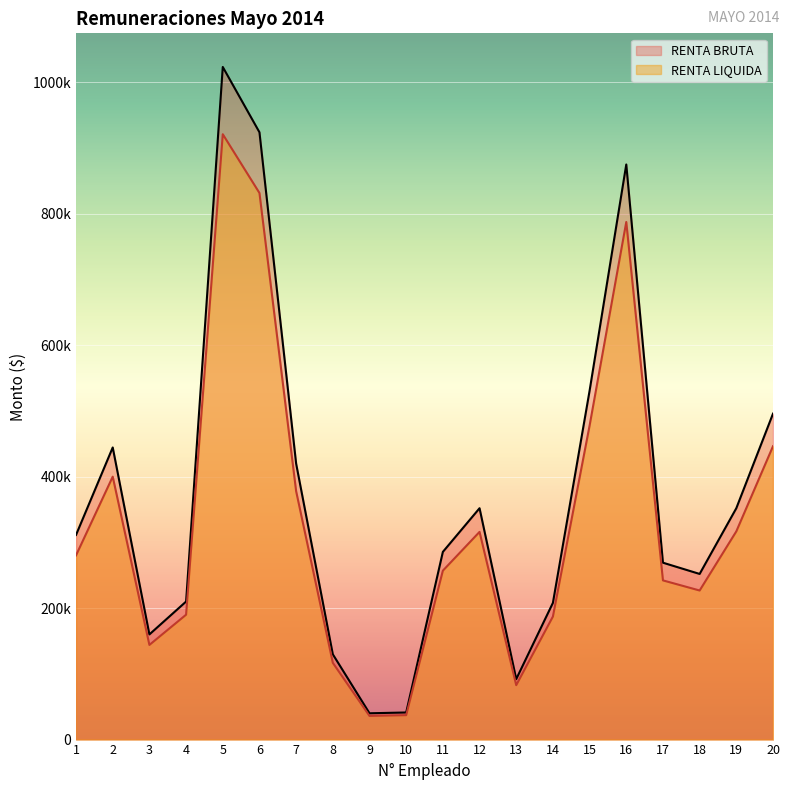

What is the difference between the maximum and minimum values in the RENTA BRUTA series?

983378